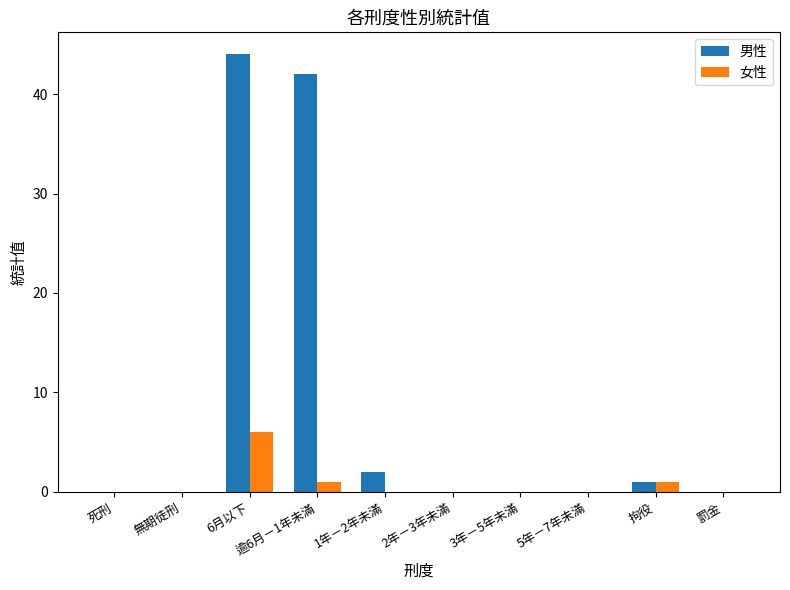

True or false: 女性 has a value of 1 at 逾6月－1年未滿.

True